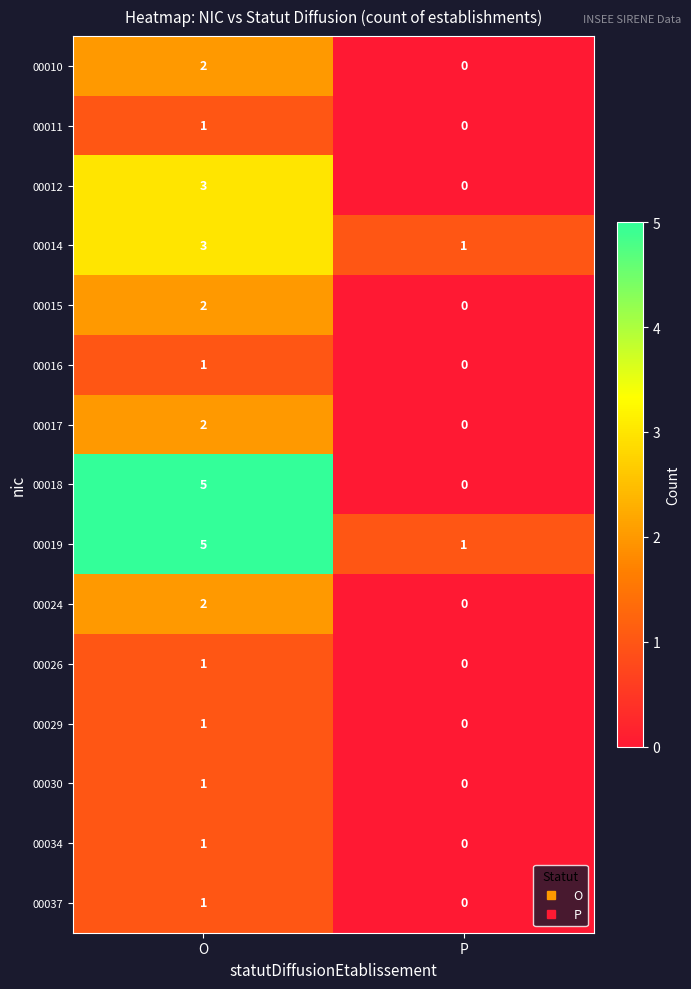

List the labels in order of 00014 value, largest first.

O, P